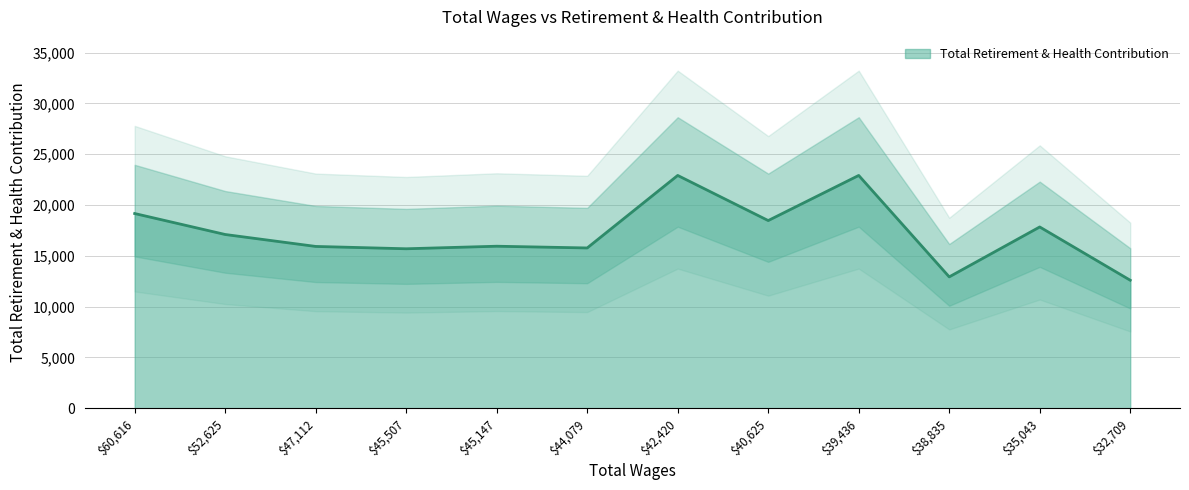

At which category does the data reach its first local valley?

45507